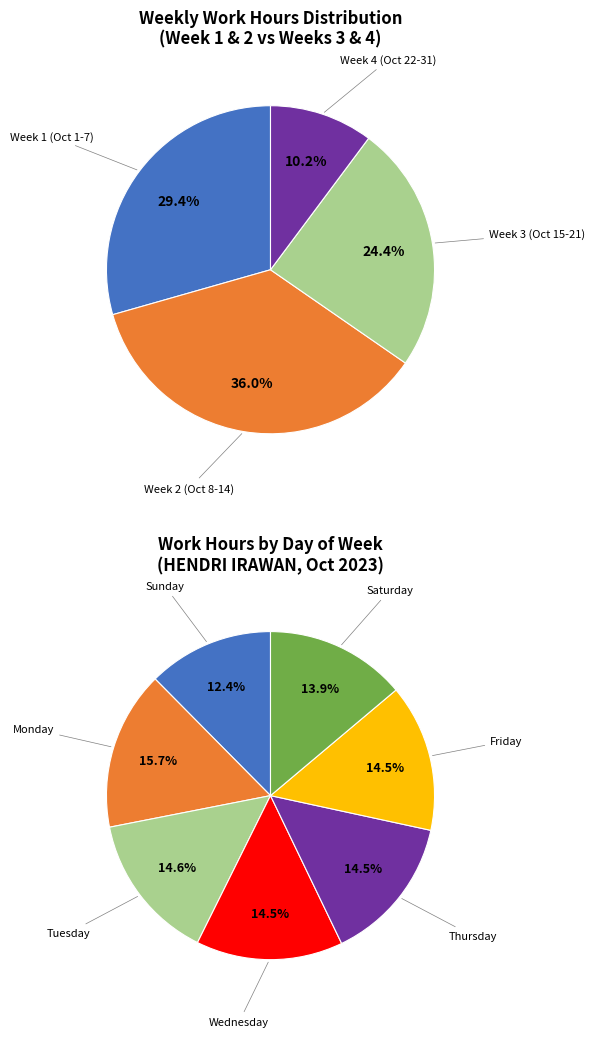

Does 20-Fri account for over 50% of the chart?

No